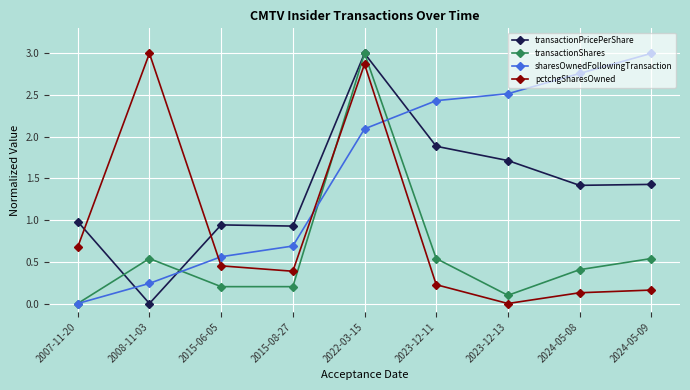

The value of transactionShares at 2015-08-27 is 0.1. True or false?

False